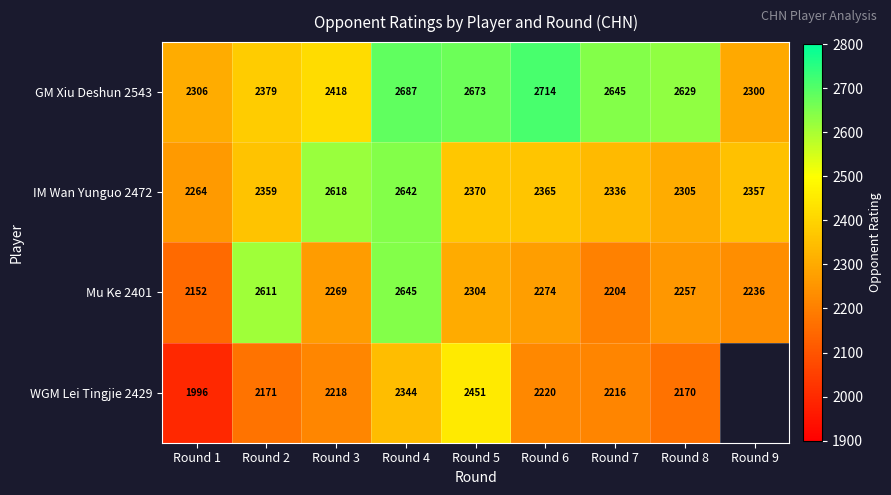

At how many categories does at least one series exceed 2283?

9